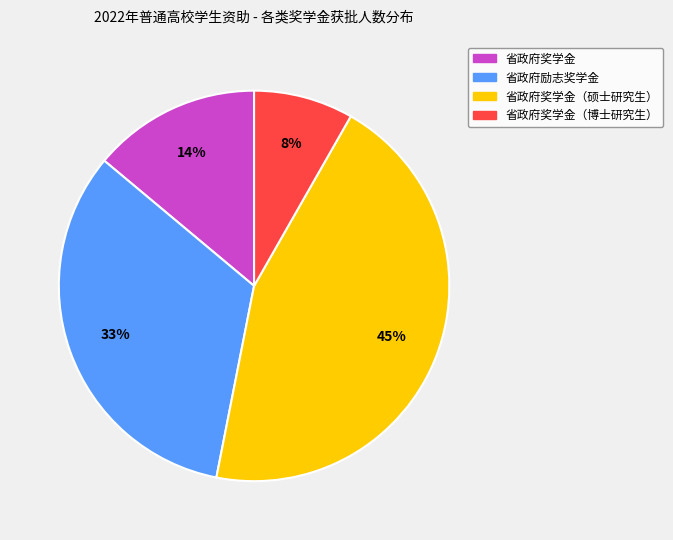

To the nearest percent, what is the average slice percentage?

25%